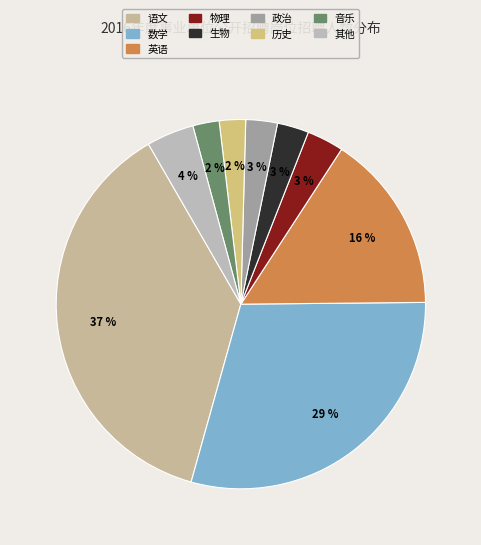

Count the number of slices in the pie.

9